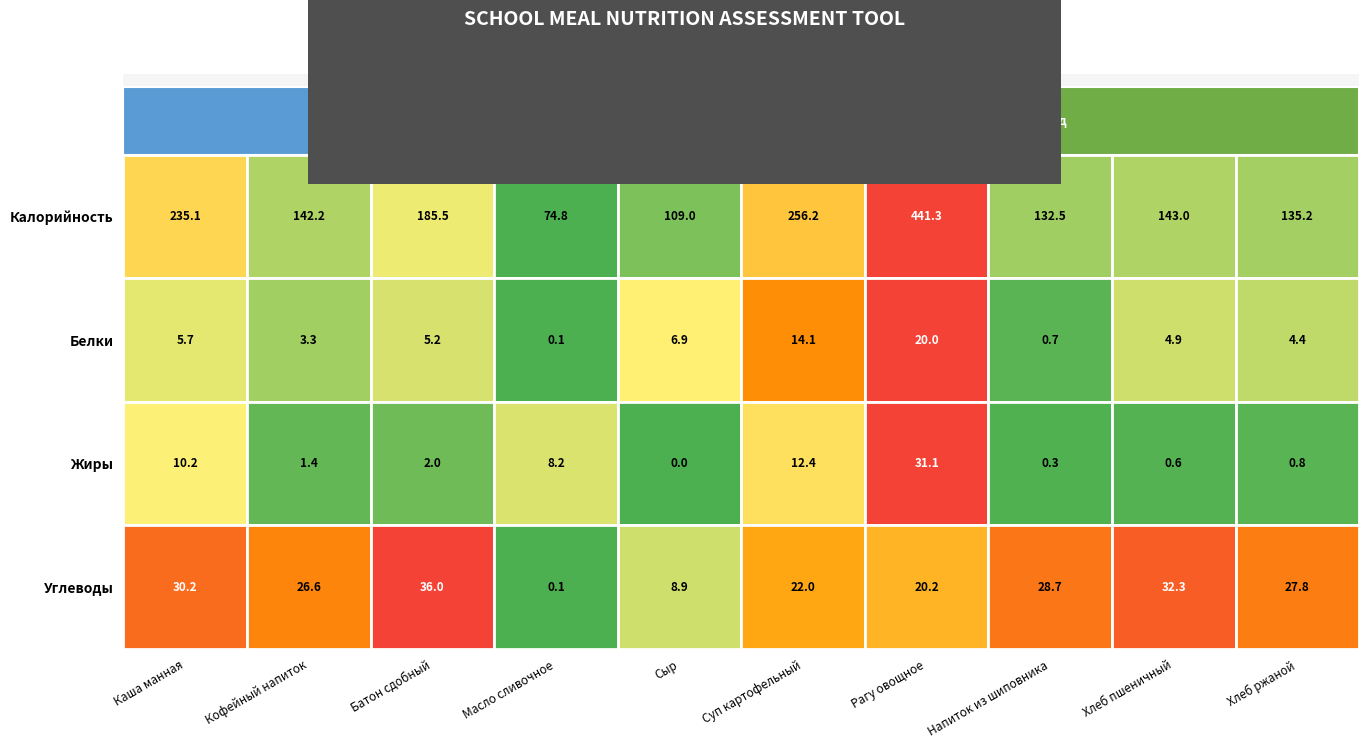

What is the difference between the Белки values at 5 and 4?

7.2